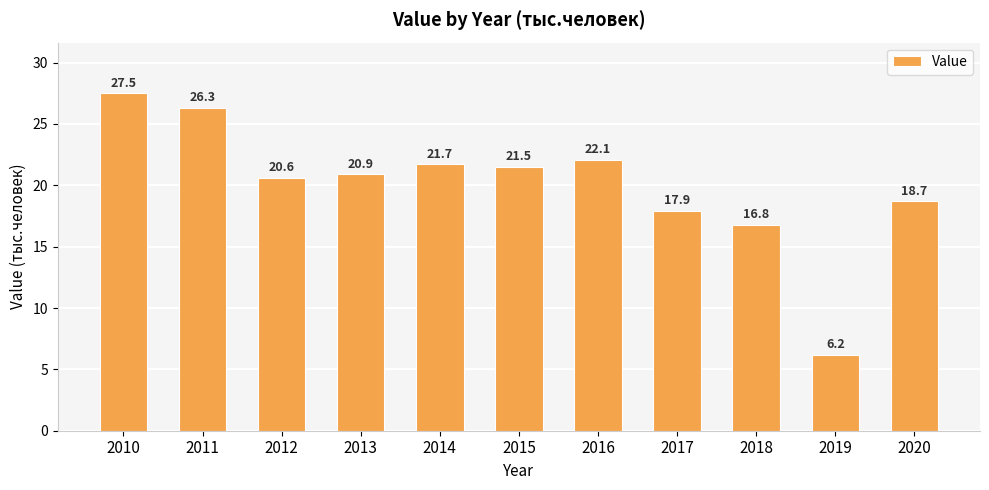

Count the number of values greater than 20.

7